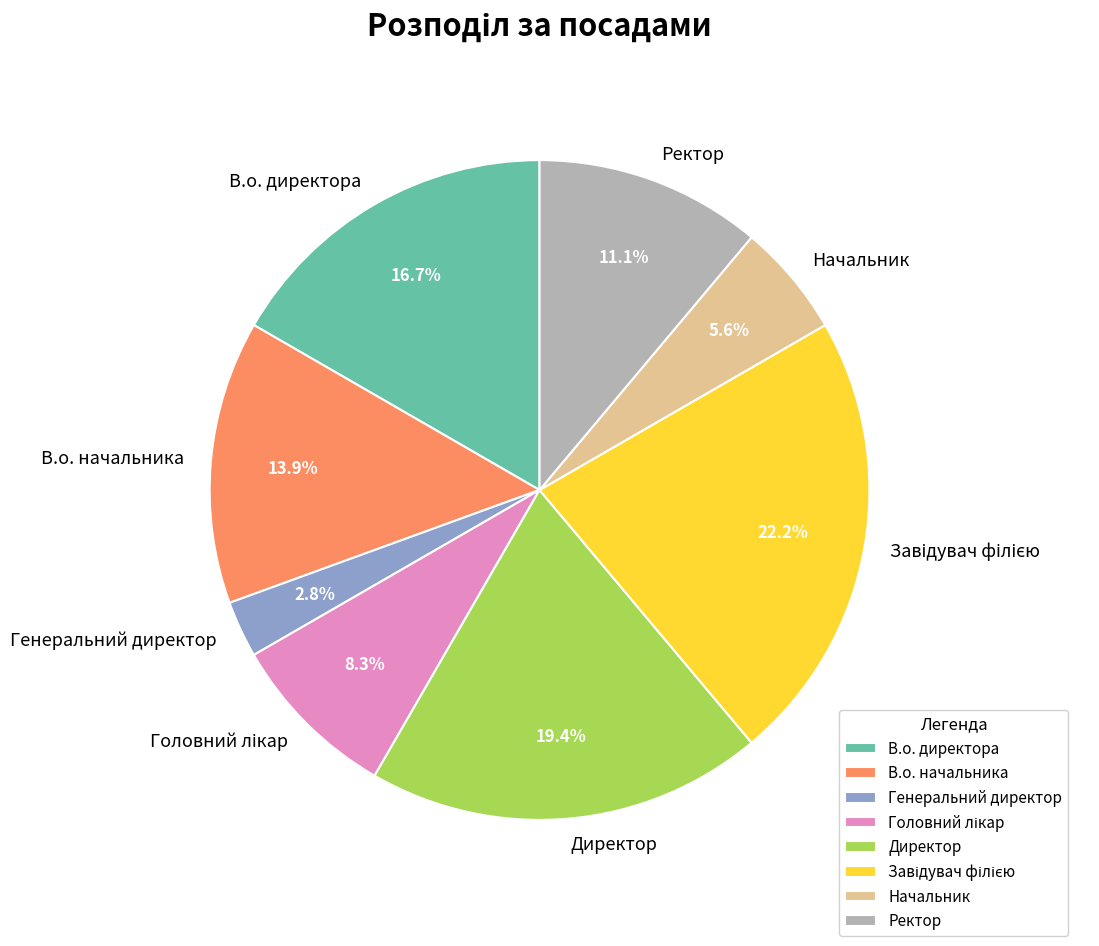

What is the smallest slice in the pie chart?

Генеральний директор